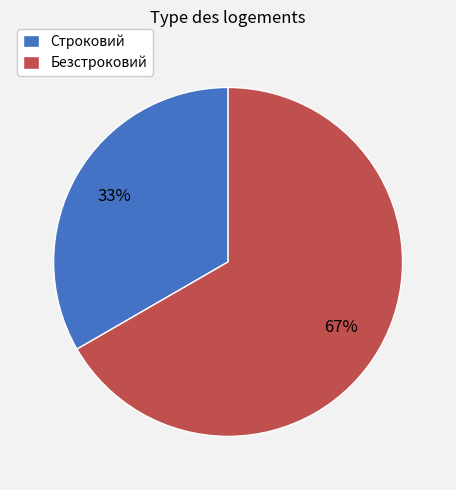

What is the majority slice?

Безстроковий